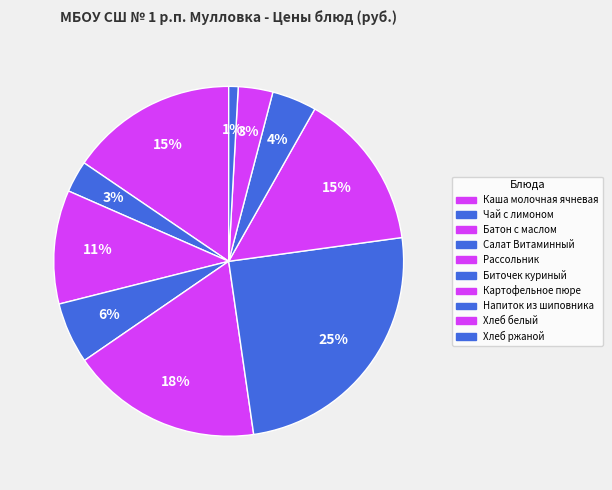

To the nearest percent, what is the average slice percentage?

10%